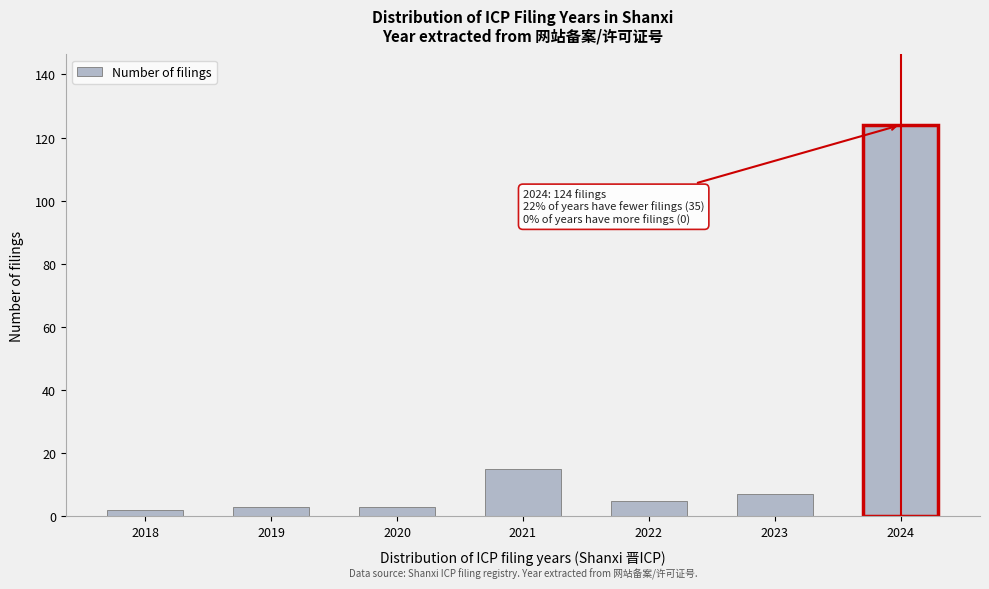

Reading left to right, list all the values displayed in this chart.

2	3	3	15	5	7	124